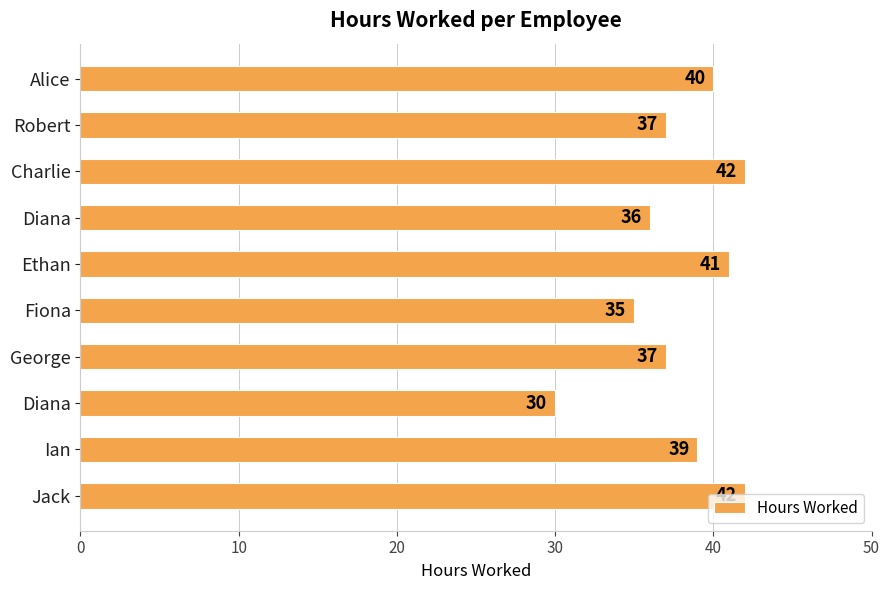

Does the chart contain any negative values?

No